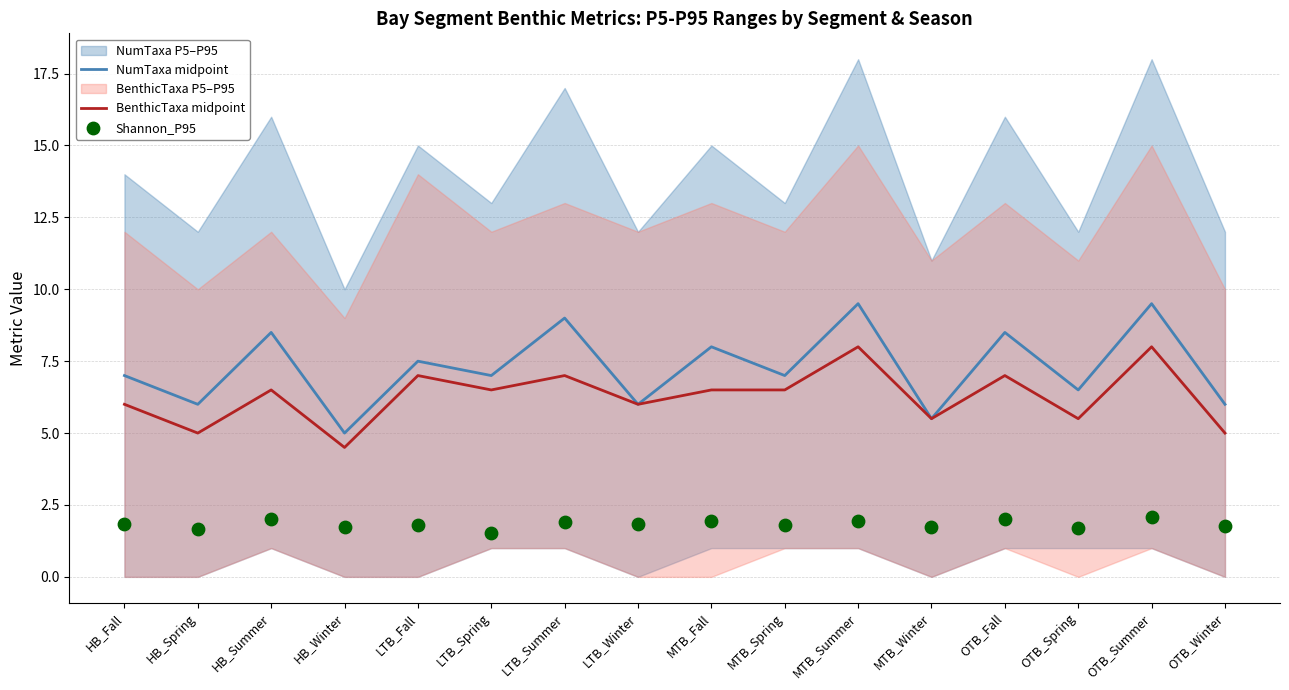

Which series has the widest spread of Y values?

NumTaxa midpoint